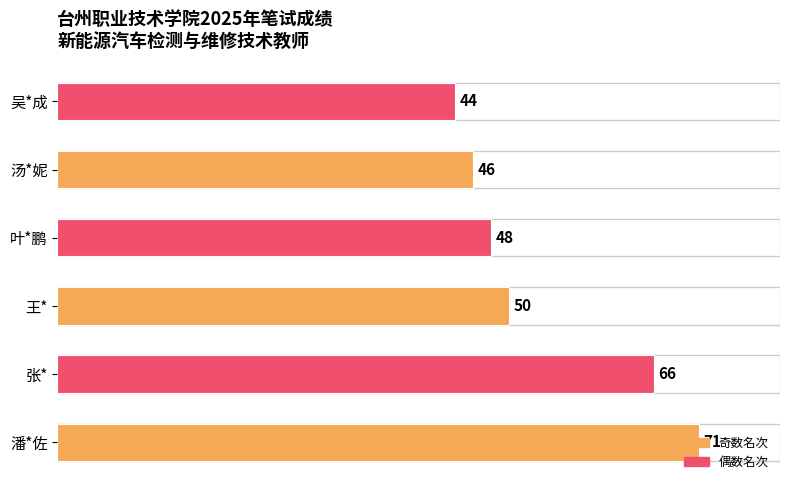

What is the difference between the maximum and second lowest values?

25